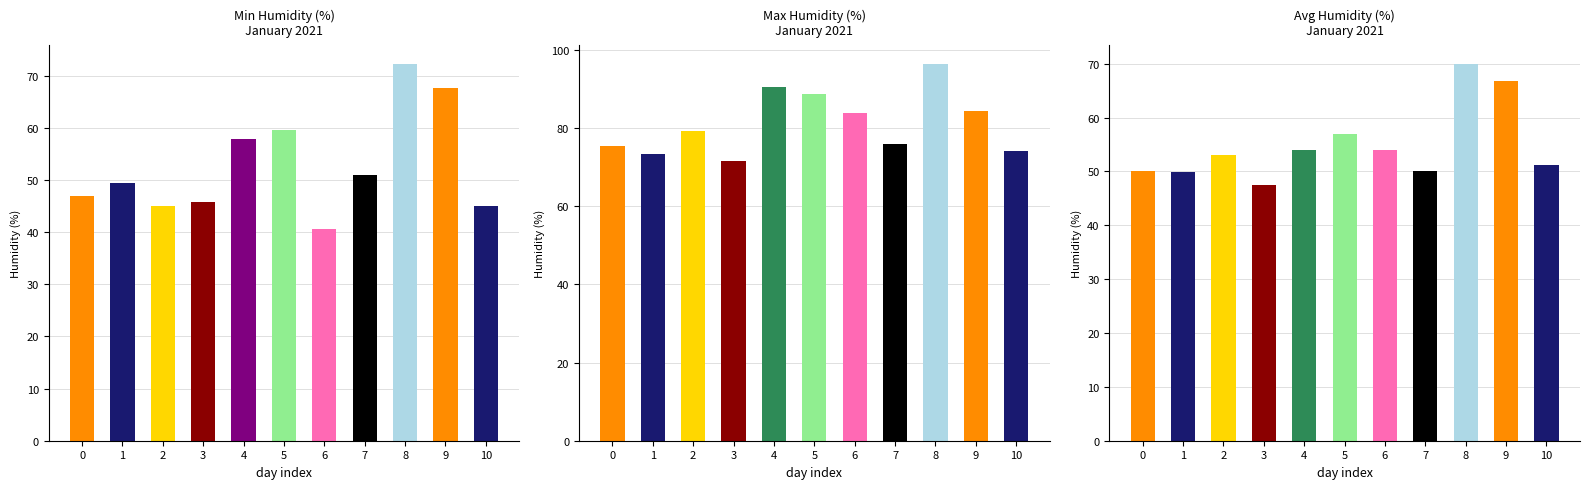

What value does the Max Humidity (%) series have at 5?

88.8